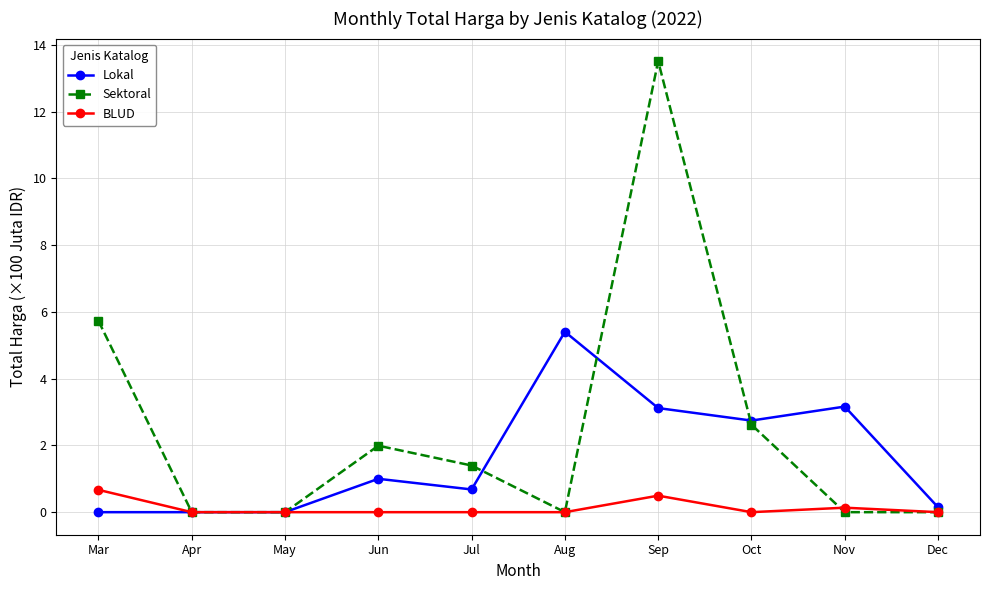

Which series has the widest spread of values?

Sektoral